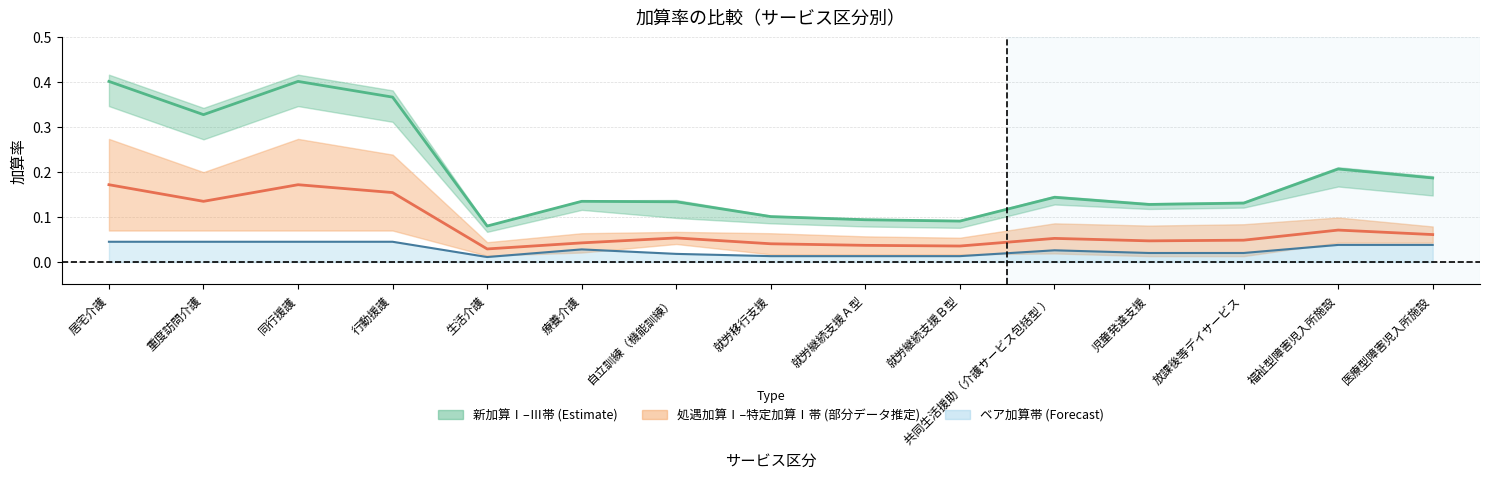

At which category does ベア加算 中央線 reach its first local valley?

生活介護